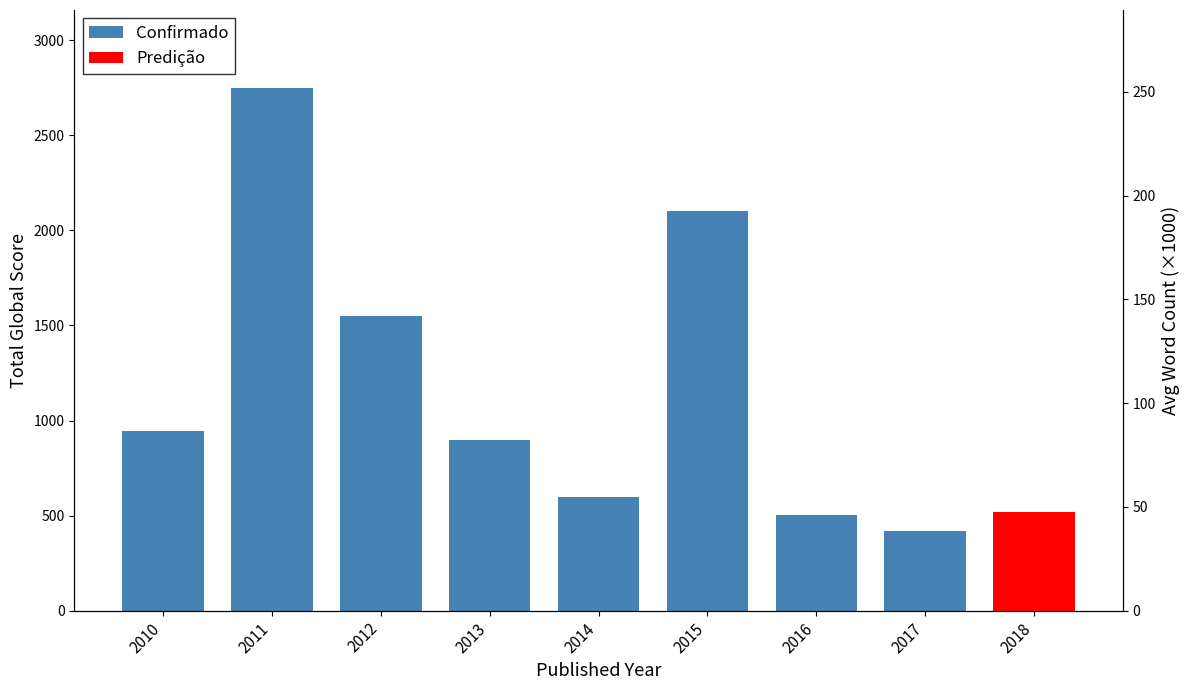

Which has a higher value, 2017 or 2014?

2014